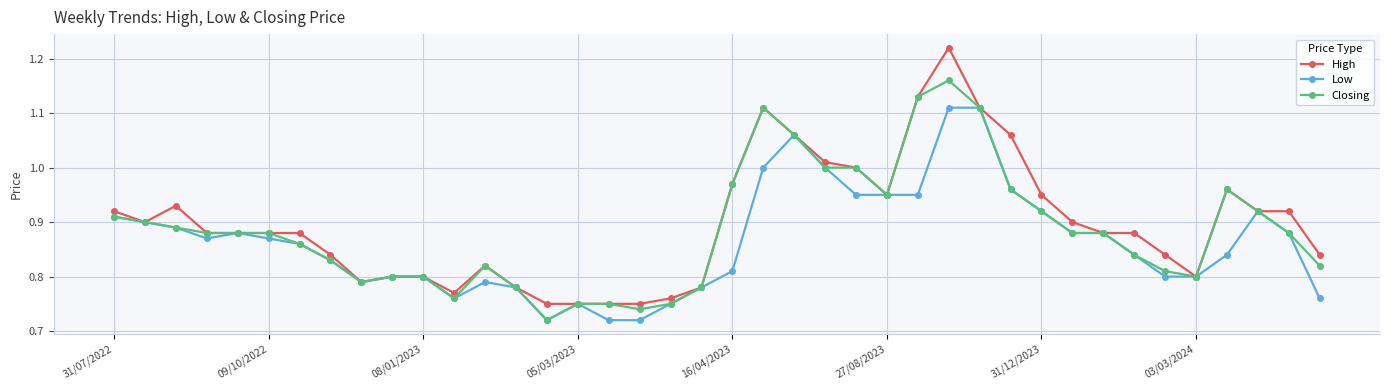

List the series in order of their peak value, lowest first.

Low, Closing, High